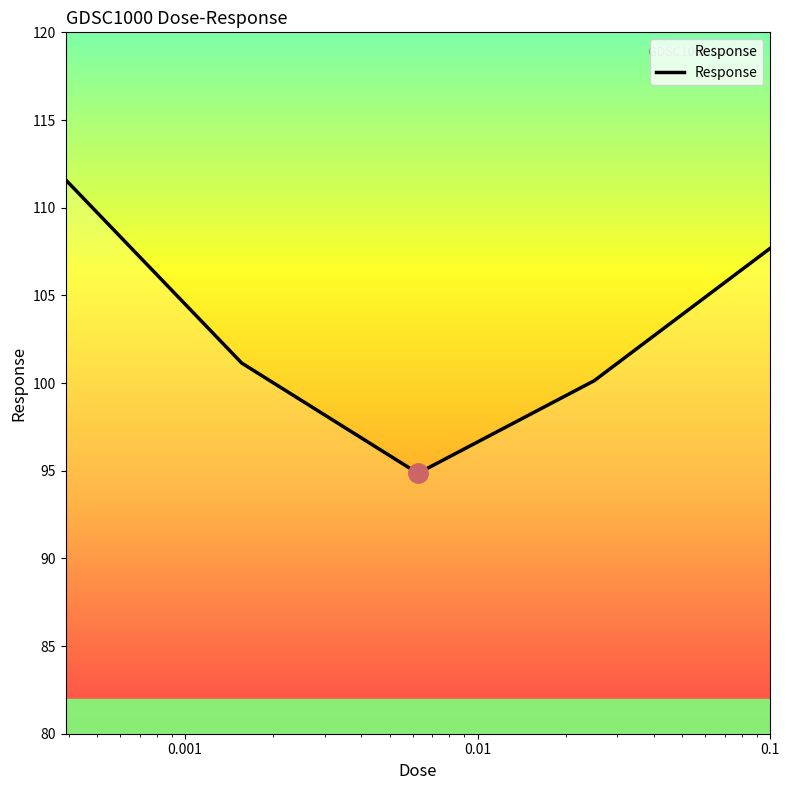

What is the average value?

103.1